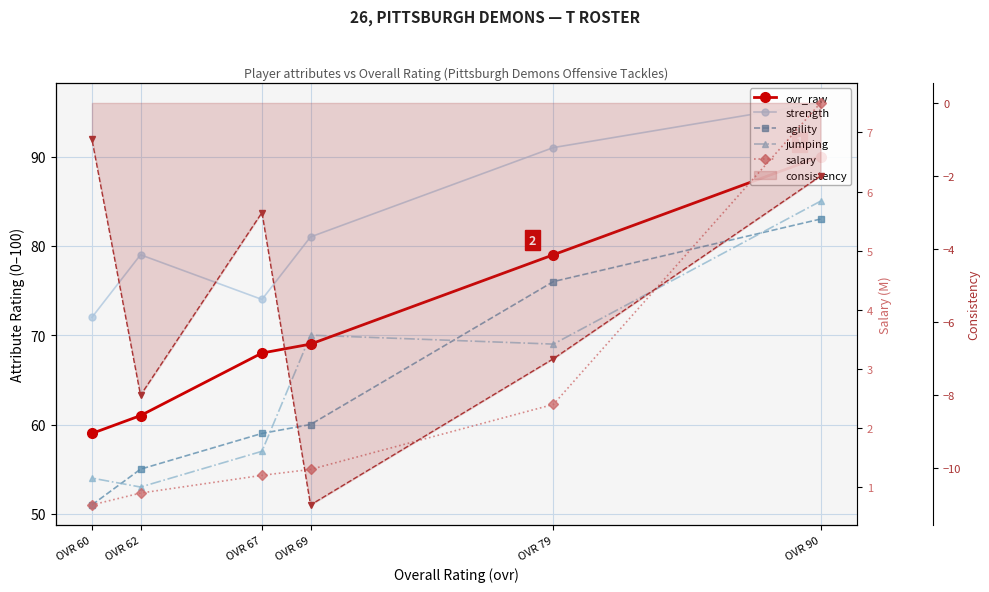

Which series changed the most between OVR 79 and OVR 69?

agility